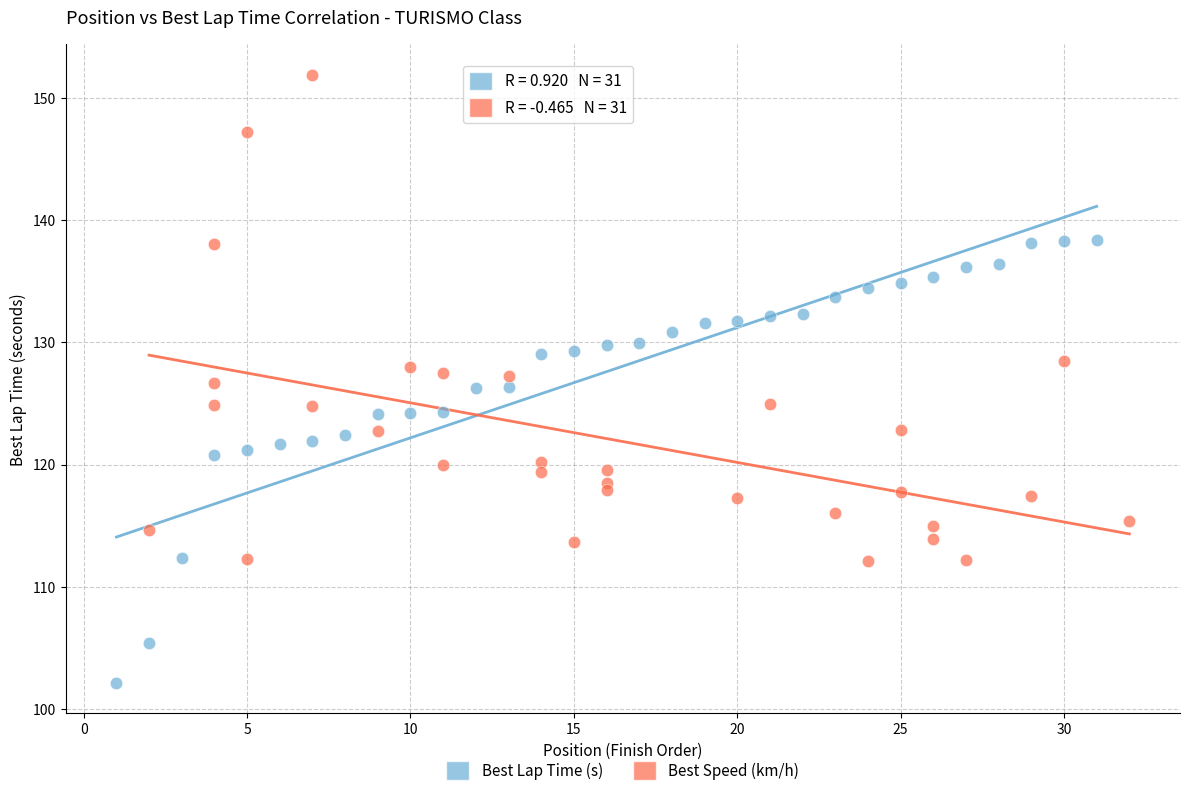

Which series contains the lowest Y value?

Best Lap Time (s)